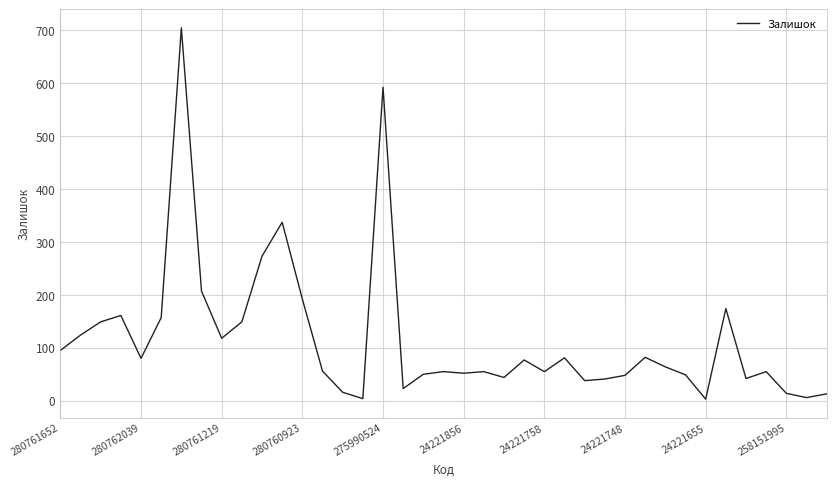

What is the difference between the maximum and minimum values?

701